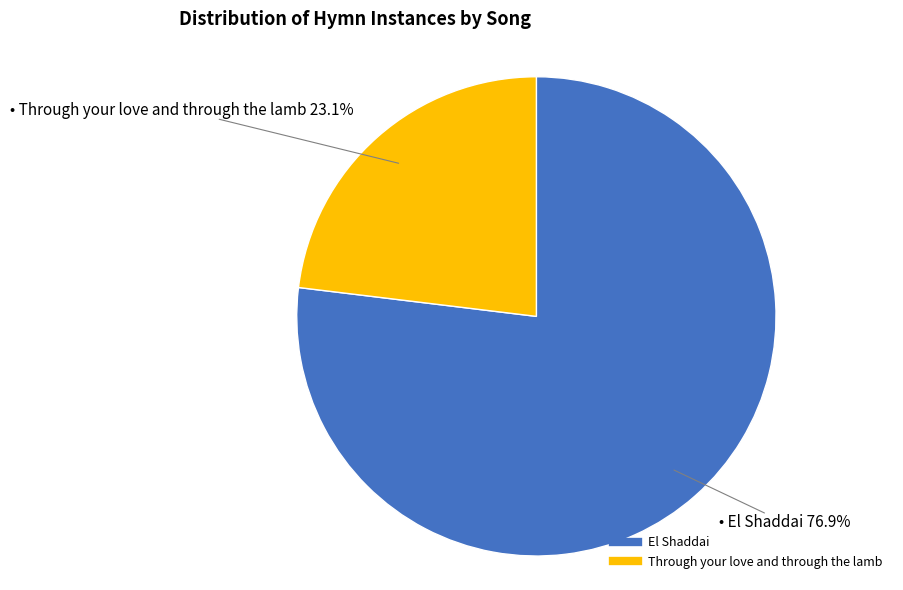

To the nearest percent, what percentage of the pie is Through your love and through the lamb?

23%